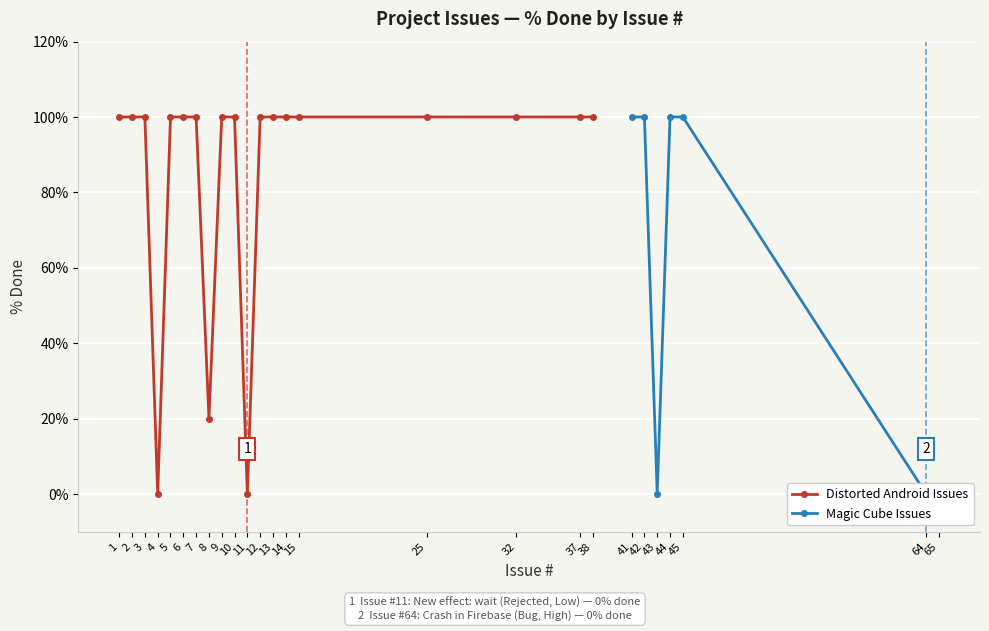

Rank the categories by value from highest to lowest.

1, 2, 3, 5, 6, 7, 9, 10, 12, 13, 14, 15, 25, 32, 37, 38, 41, 42, 44, 45, 8, 4, 11, 43, 64, 65